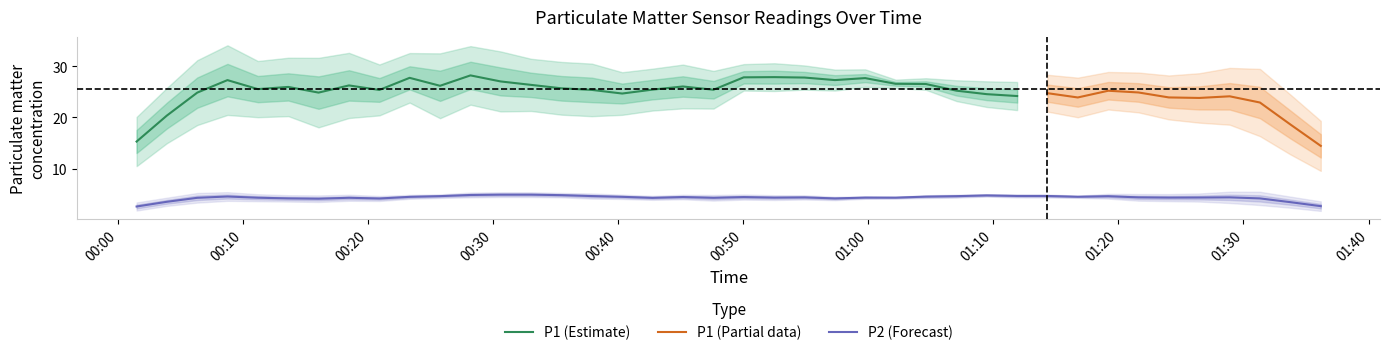

Where is the first local minimum for P2?

4